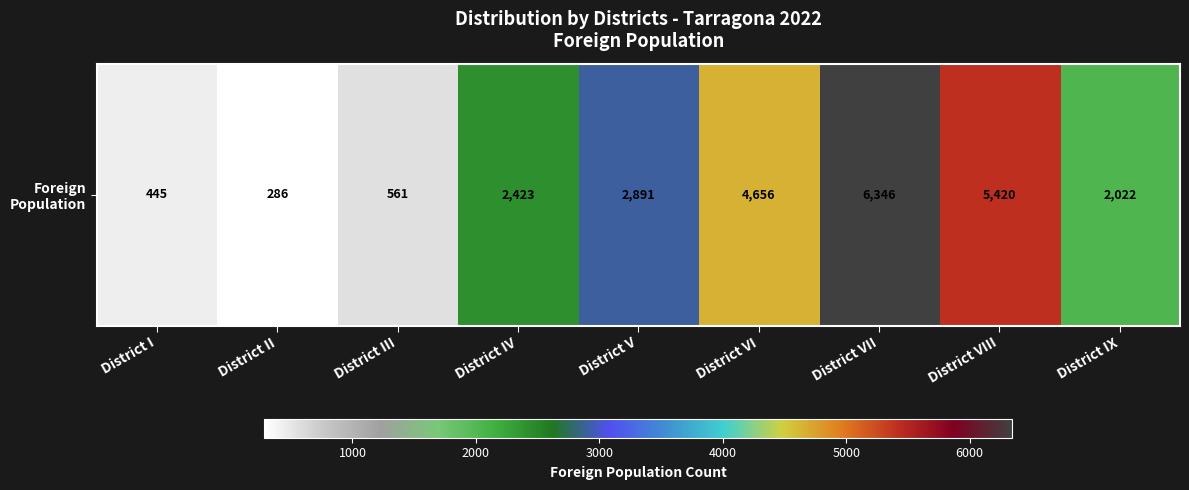

The chart shows a value of 286 at District II. True or false?

True